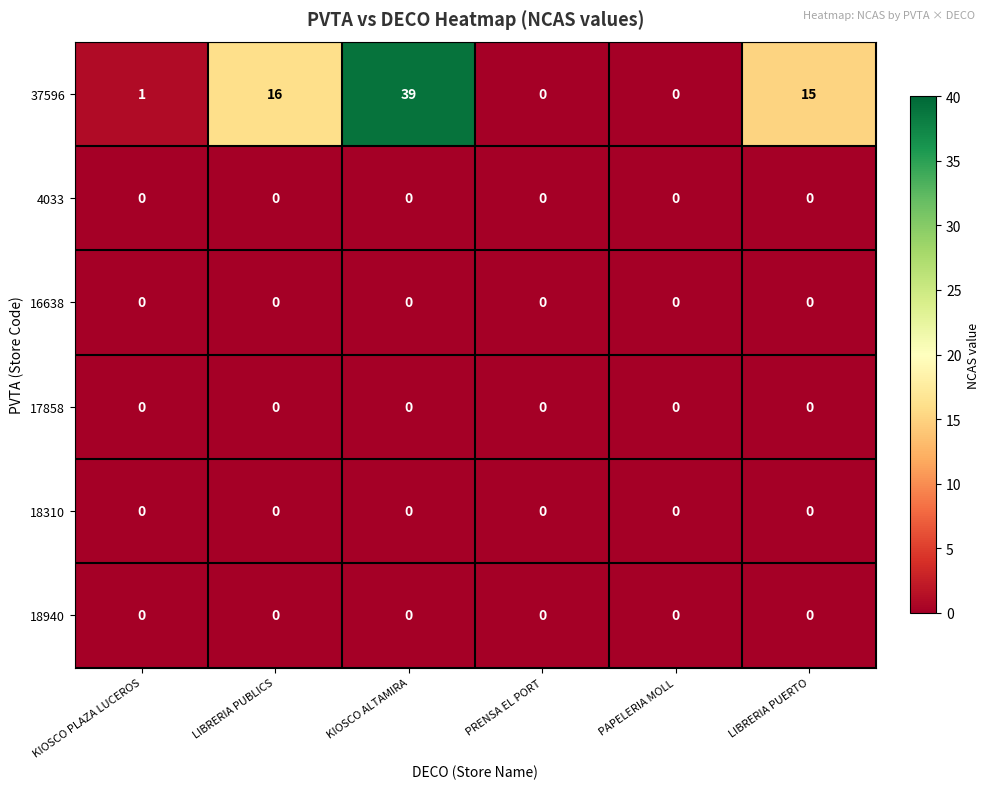

What is the total value across all series at LIBRERIA PUERTO?

15